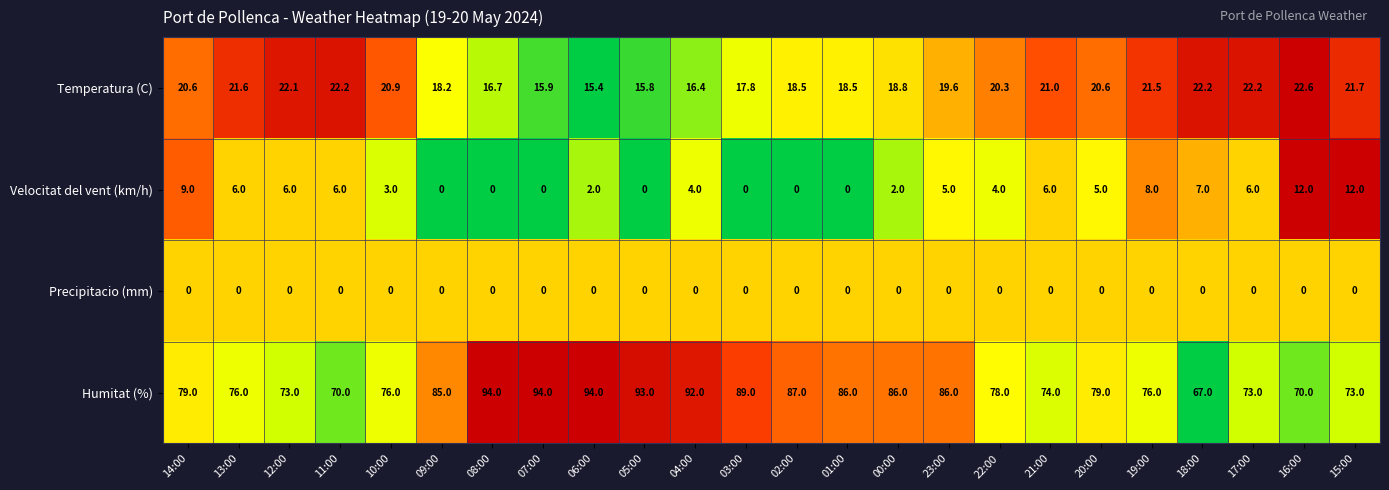

At which category is the sum across all series the highest?

04:00